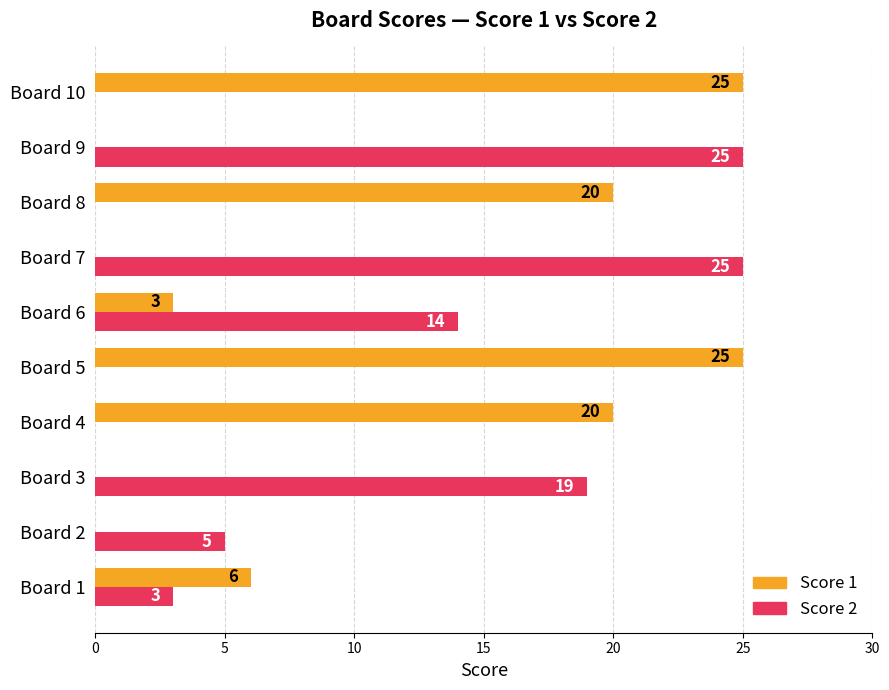

What is the sum of the Score 1 values at Board 4 and Board 10?

45